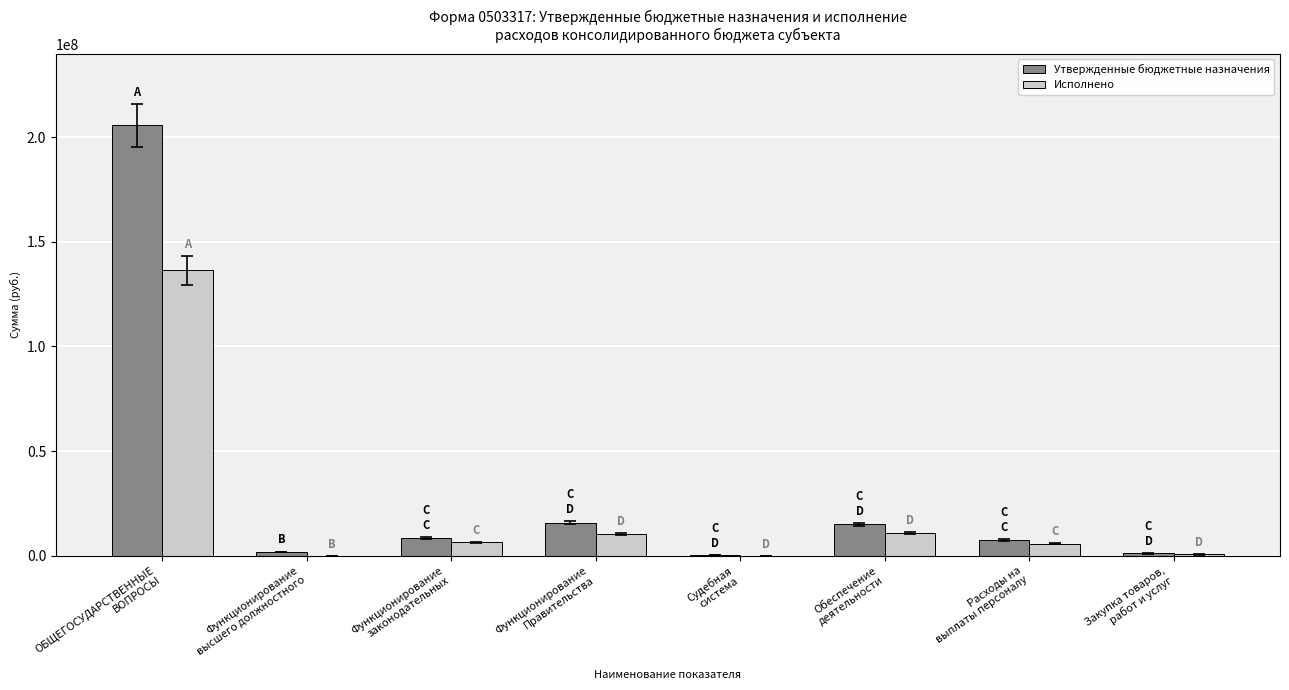

What is the sum of all Утвержденные бюджетные назначения values?

255321986.5